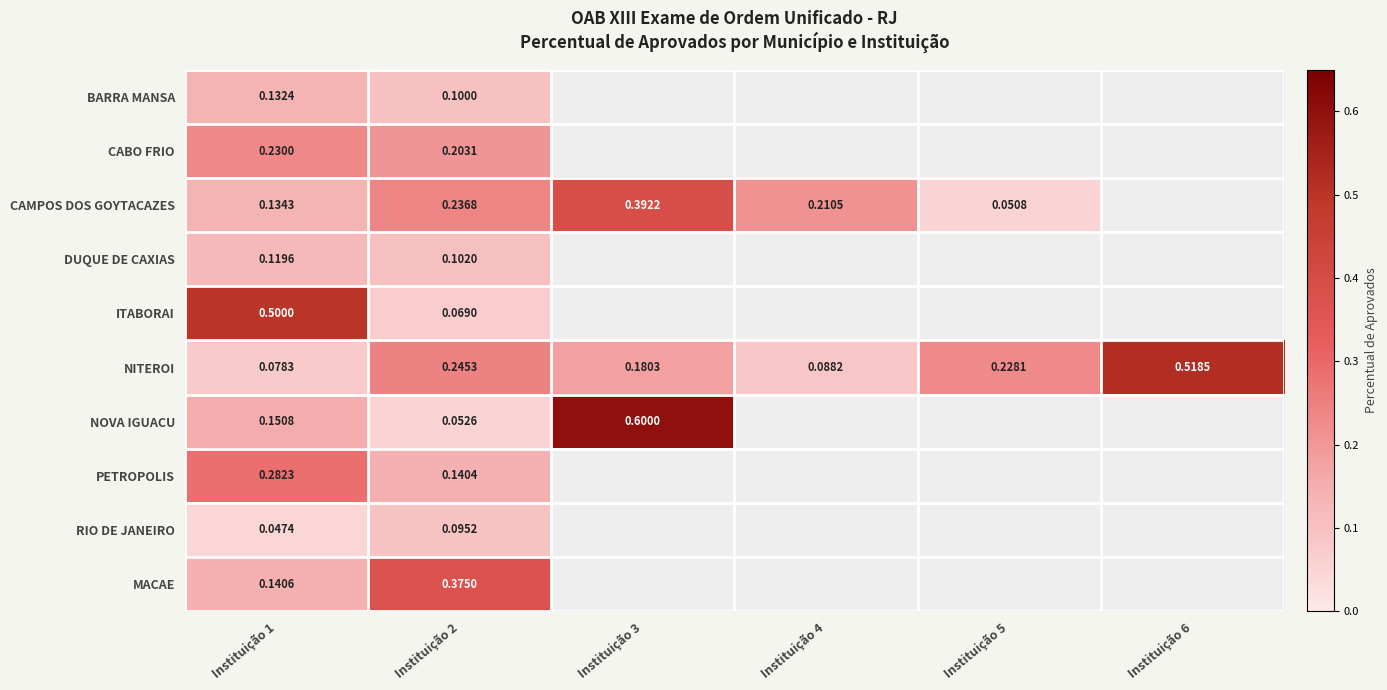

Rank the series at Instituição 1 from lowest to highest value.

RIO DE JANEIRO, NITEROI, DUQUE DE CAXIAS, BARRA MANSA, CAMPOS DOS GOYTACAZES, MACAE, NOVA IGUACU, CABO FRIO, PETROPOLIS, ITABORAI